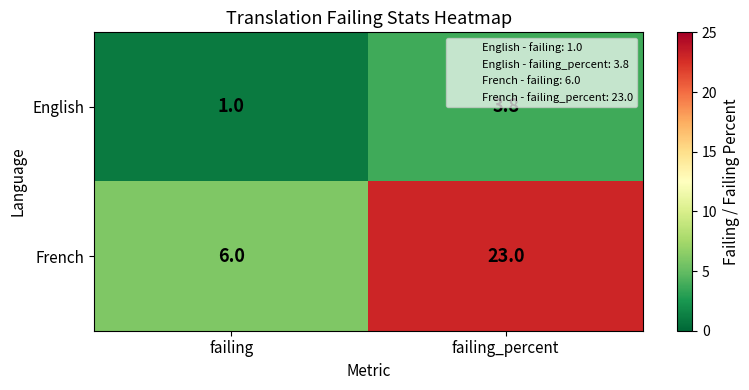

Between failing and failing_percent, which series saw the biggest shift?

French